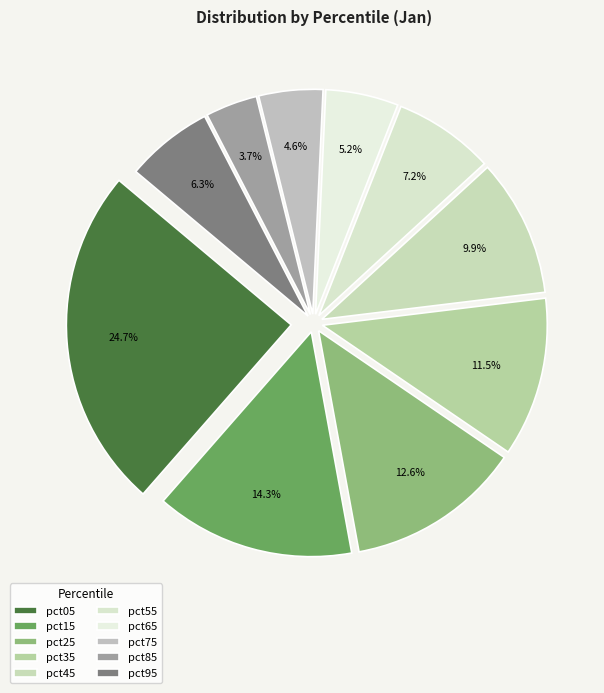

Combined, what portion of the pie is pct85 and pct95?

10.0%